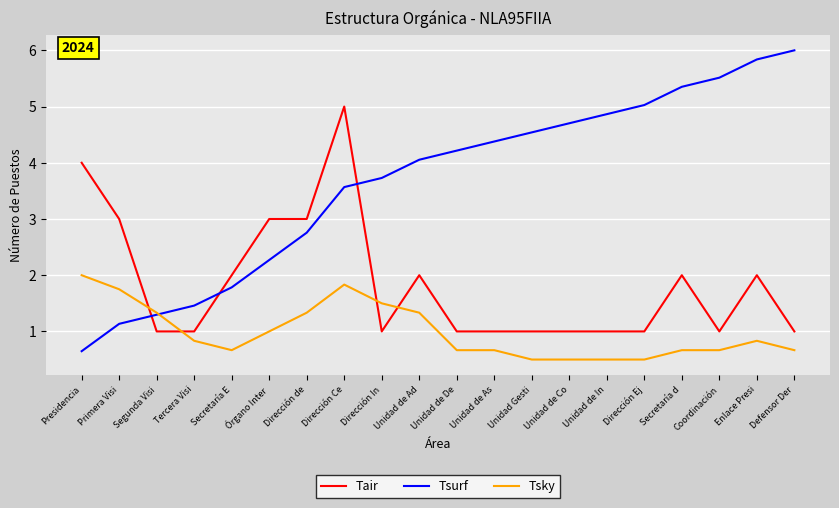

Which series has the widest spread of values?

Tsurf